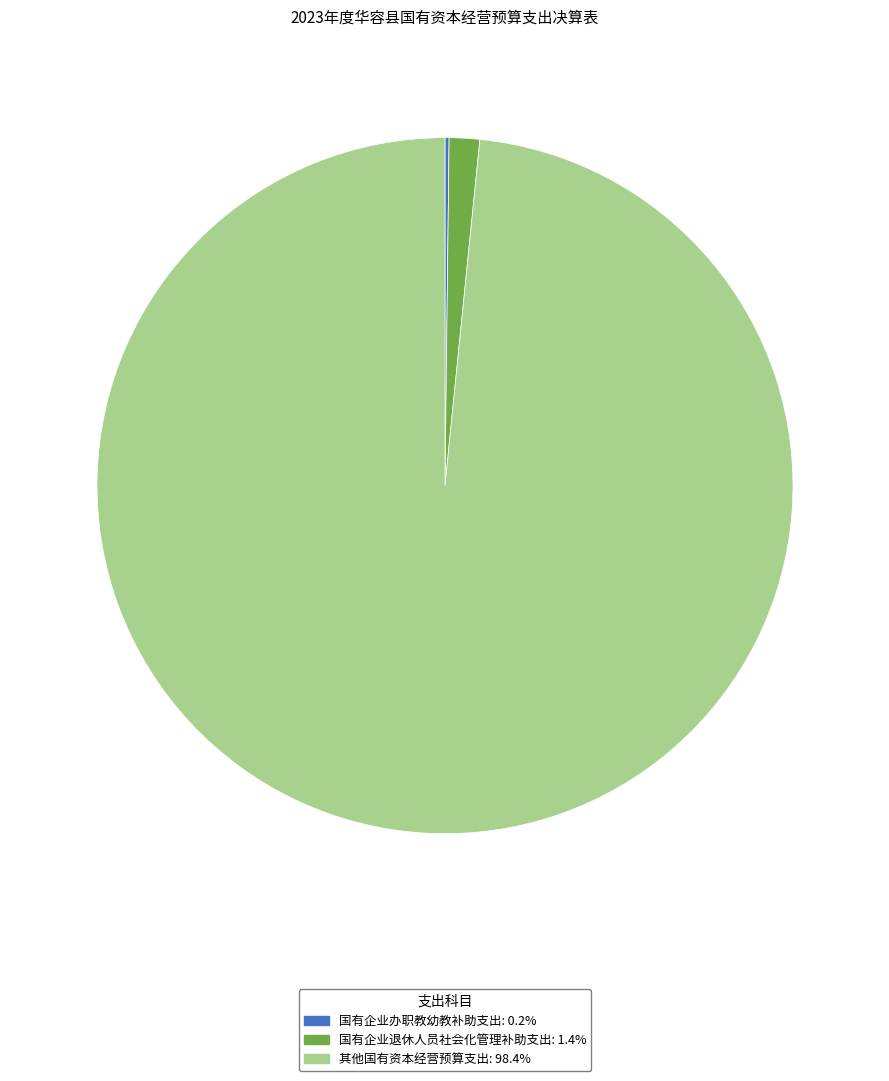

Is 其他国有资本经营预算支出: 98.4% the majority of the pie?

Yes